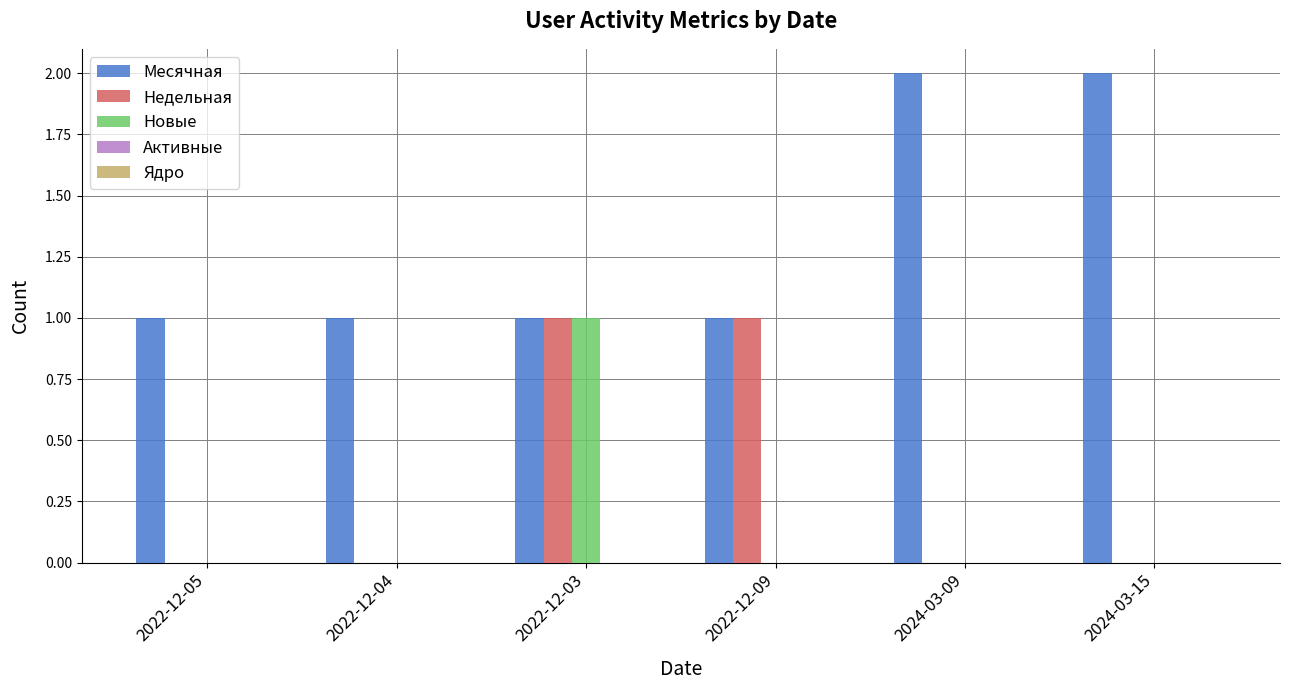

How many series are shown in this chart?

3